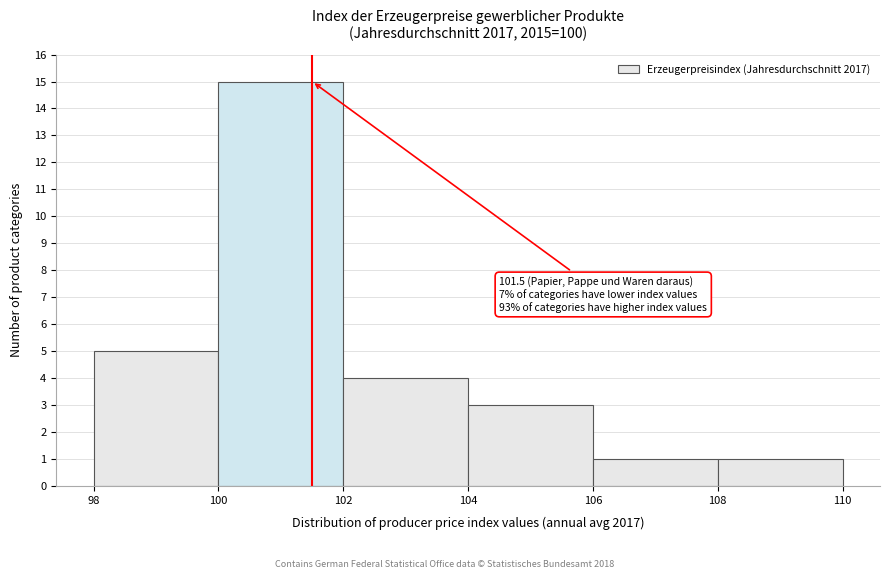

Over which range of the x-axis is the bar tallest?

100 to 102